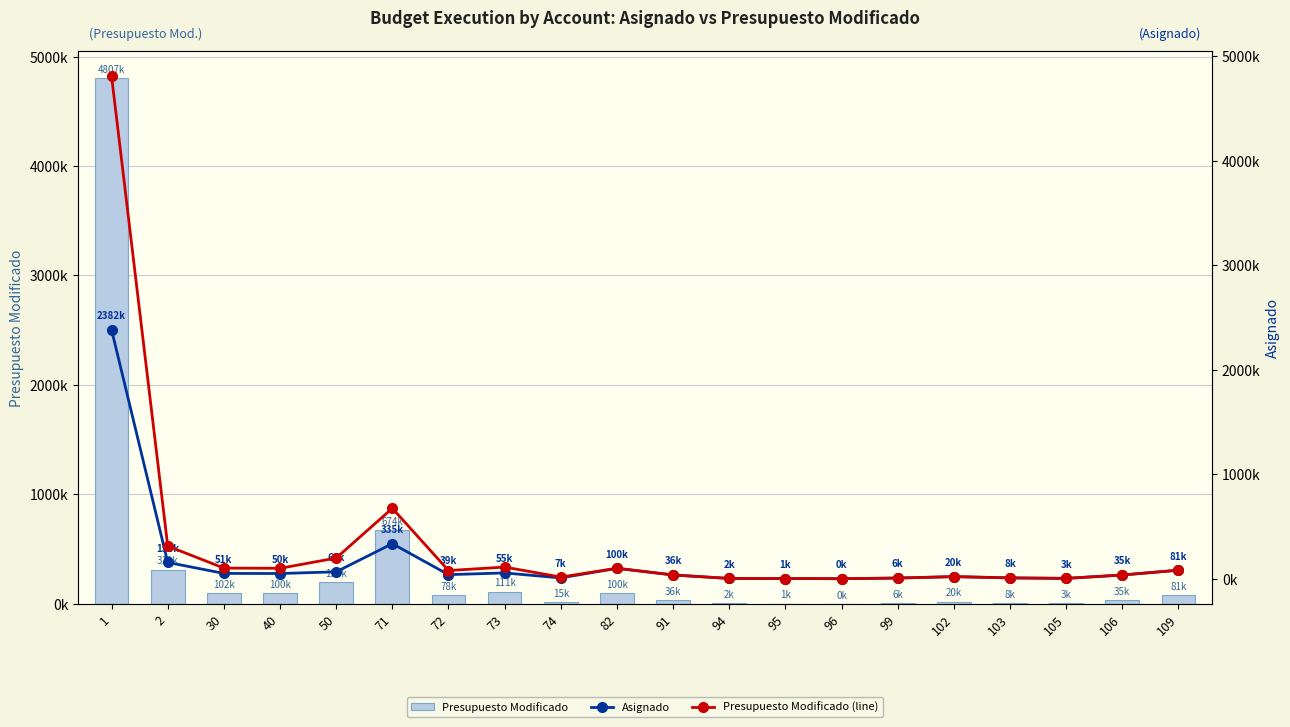

List the series in order of their peak value, highest first.

Presupuesto Modificado, Presupuesto Modificado (line), Asignado